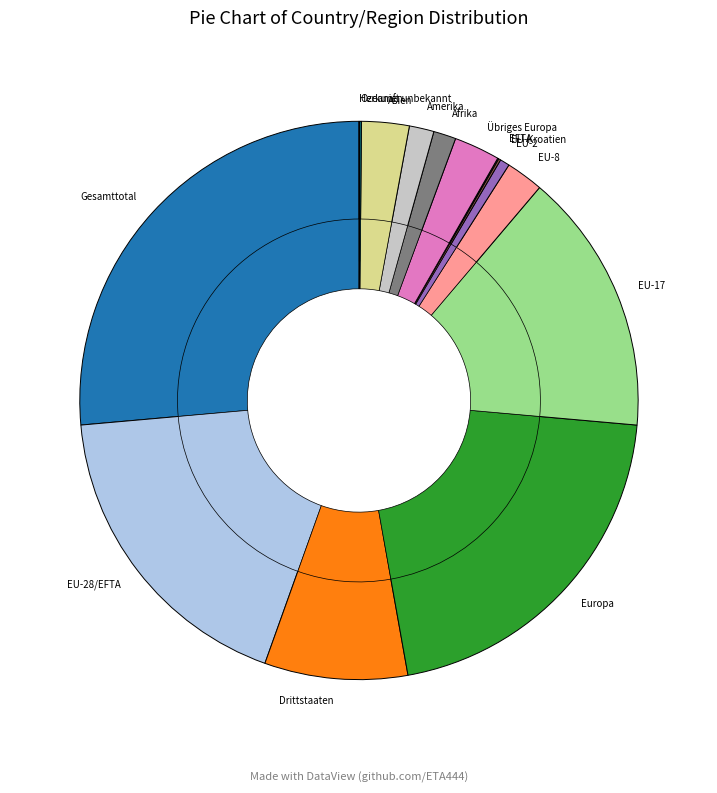

What percentage is the Europa slice, to the nearest percent?

21%